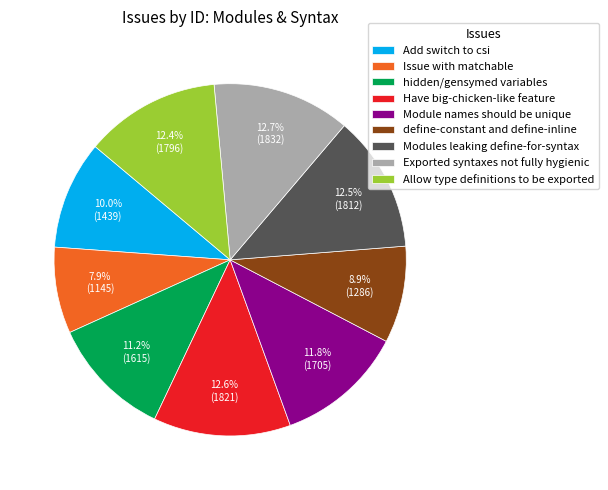

Which slice is the smallest?

Issue with matchable